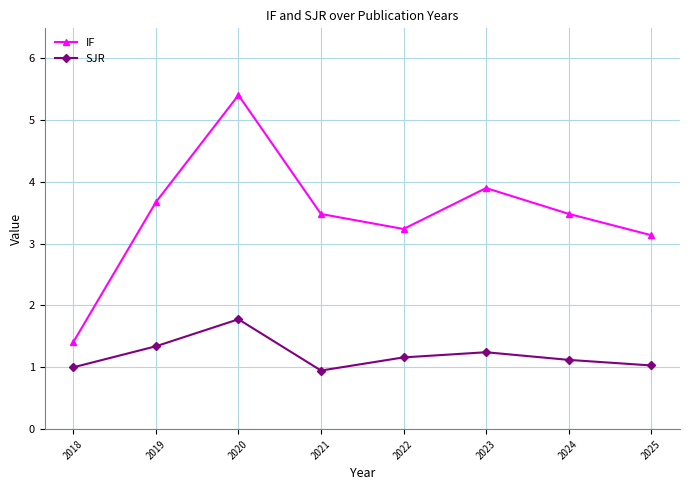

Where does the IF series first go above 3?

2019